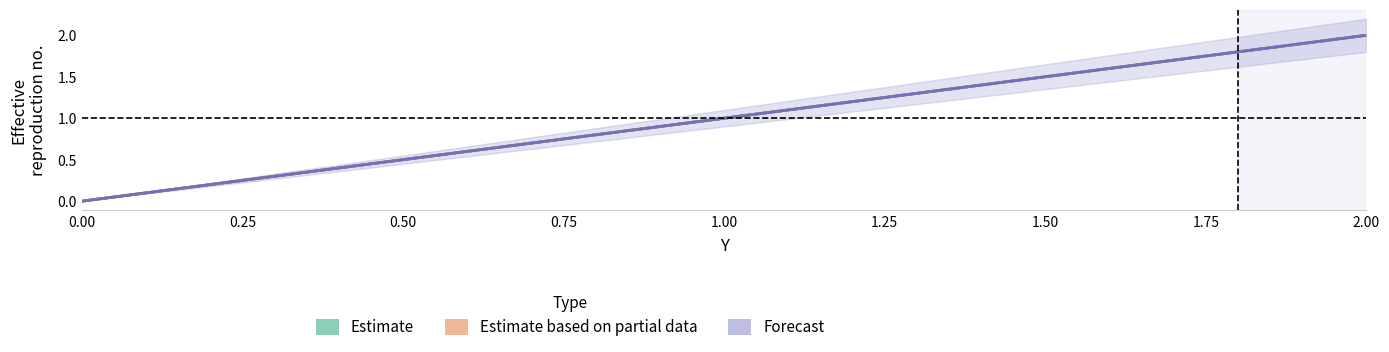

How many lines are shown in the chart?

3